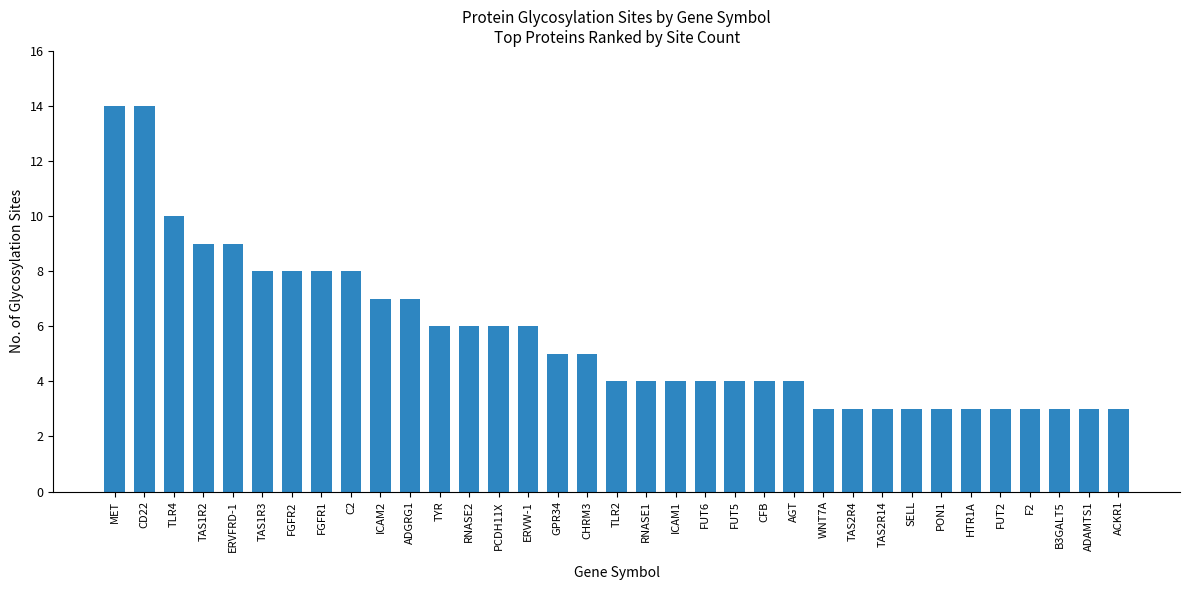

What is the value of the 23rd bar from the left?

4